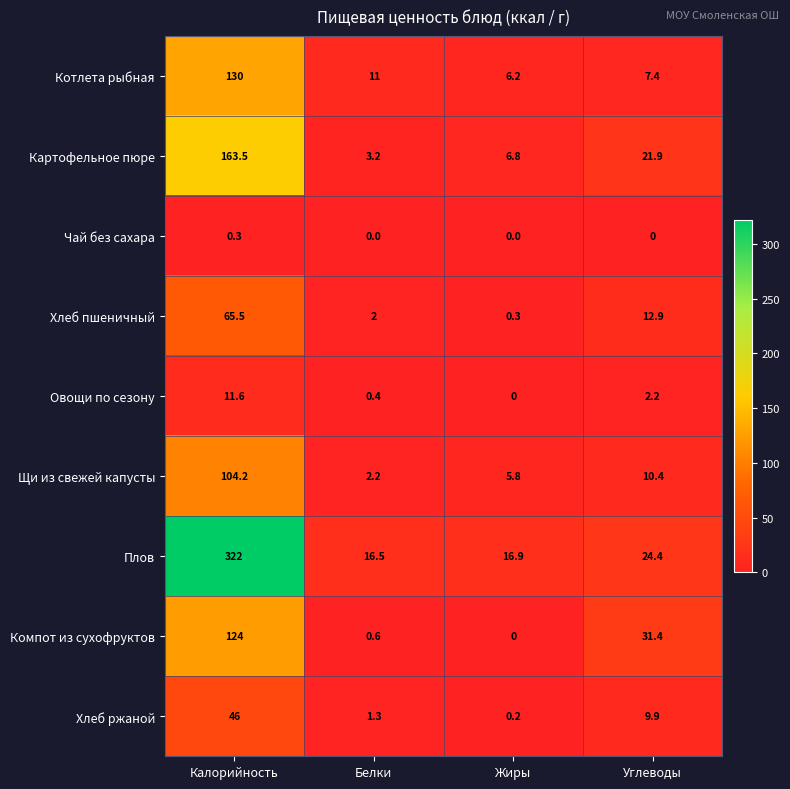

What is the difference between the Овощи по сезону values at Жиры and Калорийность?

11.6